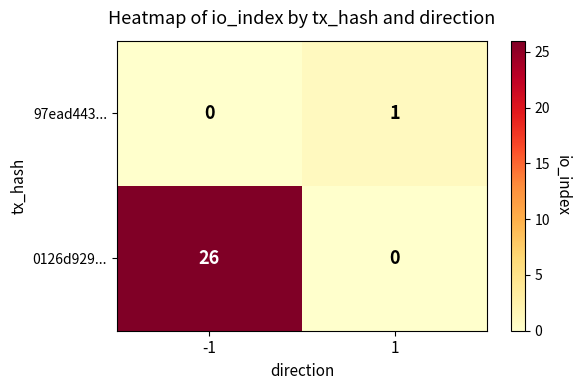

Which category has the highest value across all series?

-1